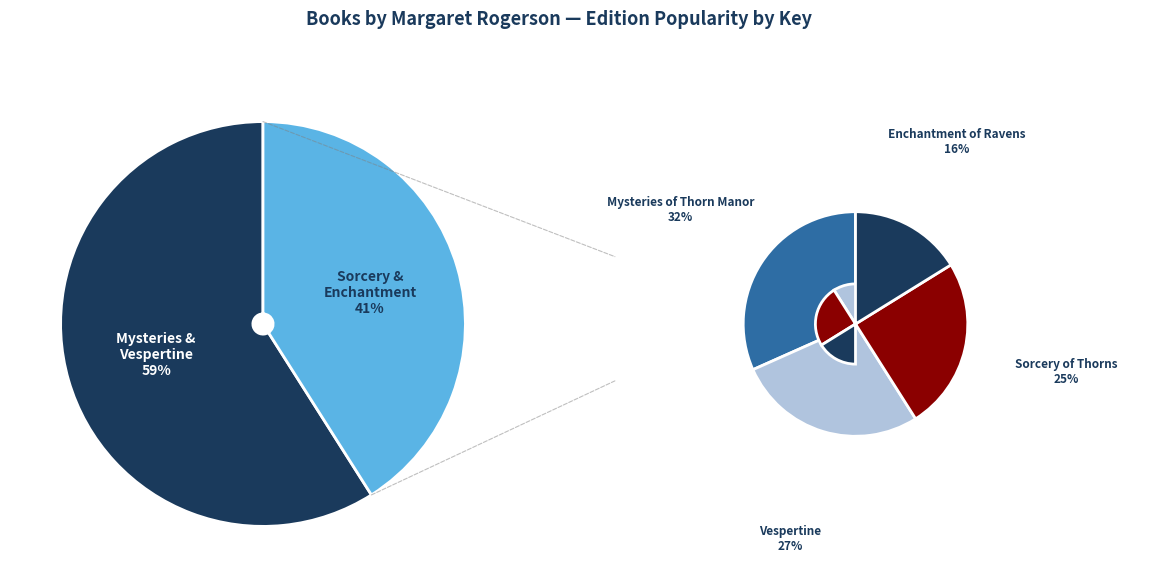

How many segments does this pie chart have?

4